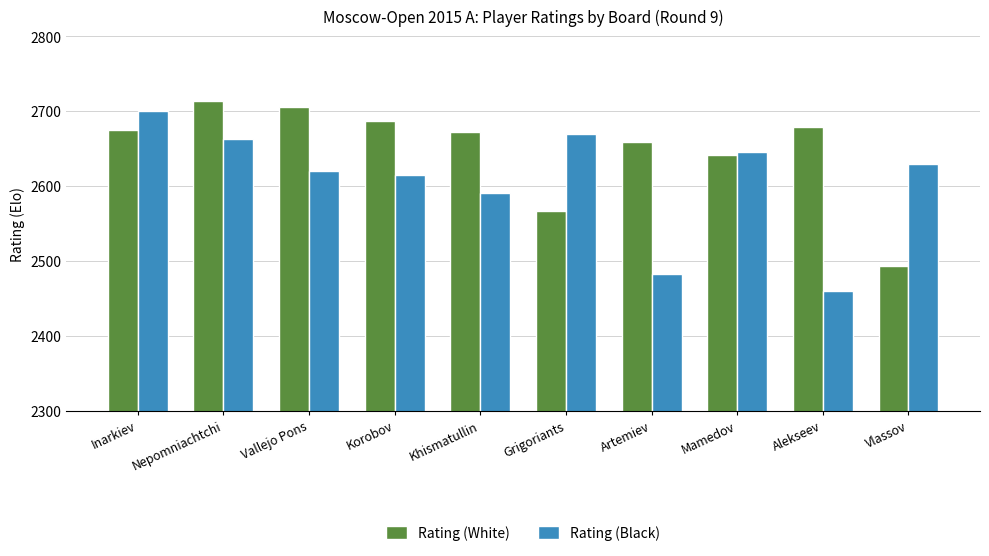

Read the Rating (White) value at Grigoriants, to the nearest 10.

2570